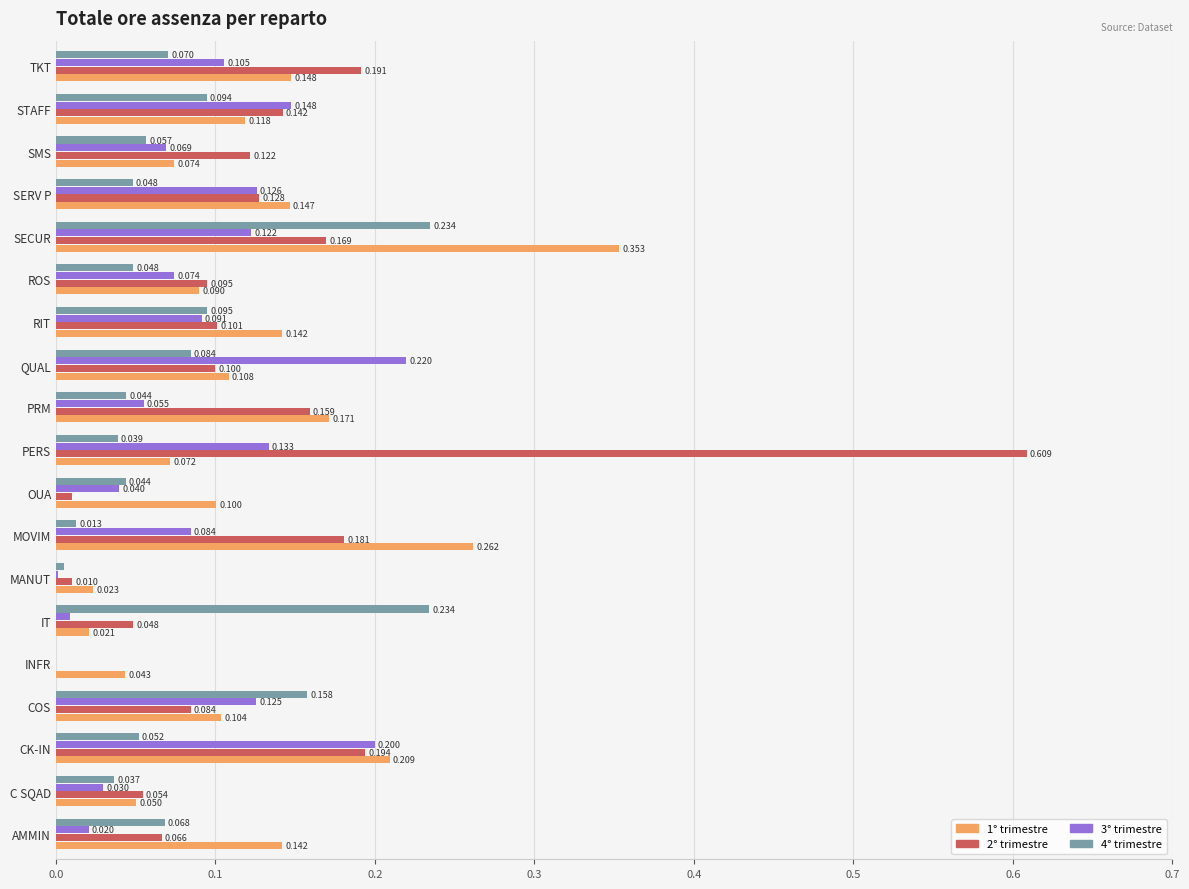

At which label is 2° trimestre closest to 0?

INFR